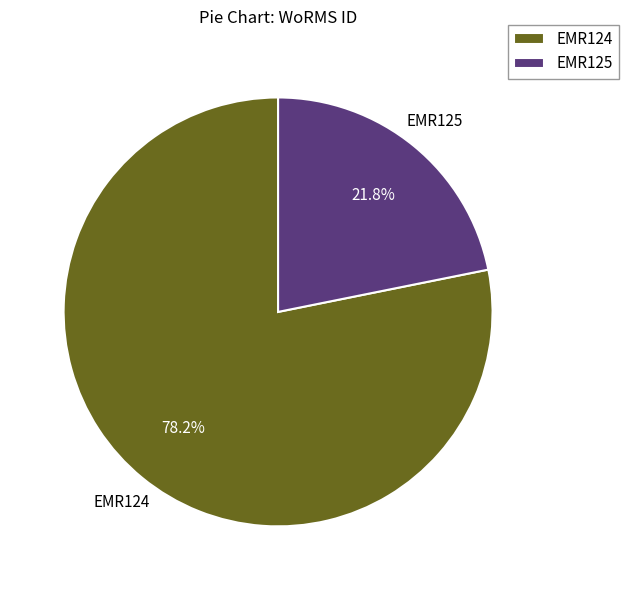

What percentage is NOT represented by EMR124?

21.8%